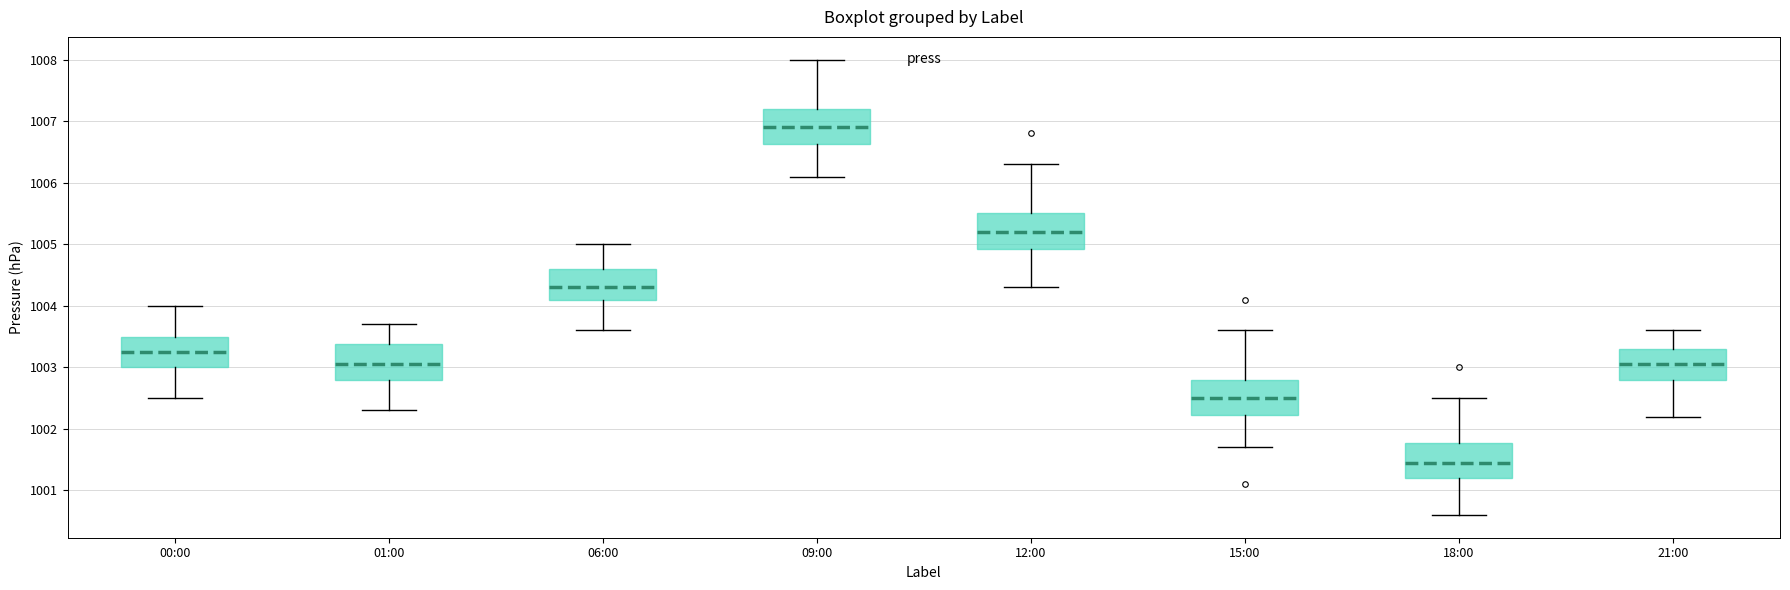

Reading left to right, read every box against the y-axis: the position of its median line, the range the box covers, and the ends of its whiskers. The values are not printed on the chart, so give them approximately, as read against the axis.

00:00: median 1003.3, box 1003.0 to 1003.5, whiskers 1002.5 to 1004.0
01:00: median 1003.1, box 1002.8 to 1003.4, whiskers 1002.3 to 1003.7
06:00: median 1004.3, box 1004.1 to 1004.6, whiskers 1003.6 to 1005.0
09:00: median 1006.9, box 1006.6 to 1007.2, whiskers 1006.1 to 1008.0
12:00: median 1005.2, box 1004.9 to 1005.5, whiskers 1004.3 to 1006.3
15:00: median 1002.5, box 1002.2 to 1002.8, whiskers 1001.7 to 1003.6
18:00: median 1001.5, box 1001.2 to 1001.8, whiskers 1000.6 to 1002.5
21:00: median 1003.1, box 1002.8 to 1003.3, whiskers 1002.2 to 1003.6